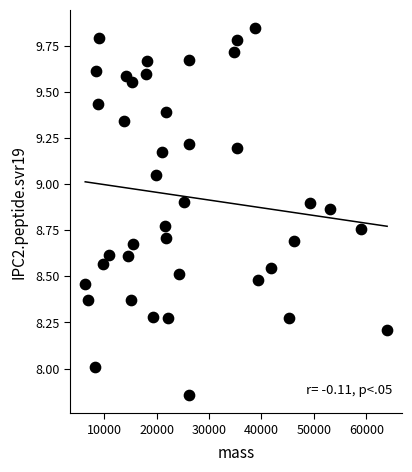

What is the range of X values (max minus min)?

57603.6